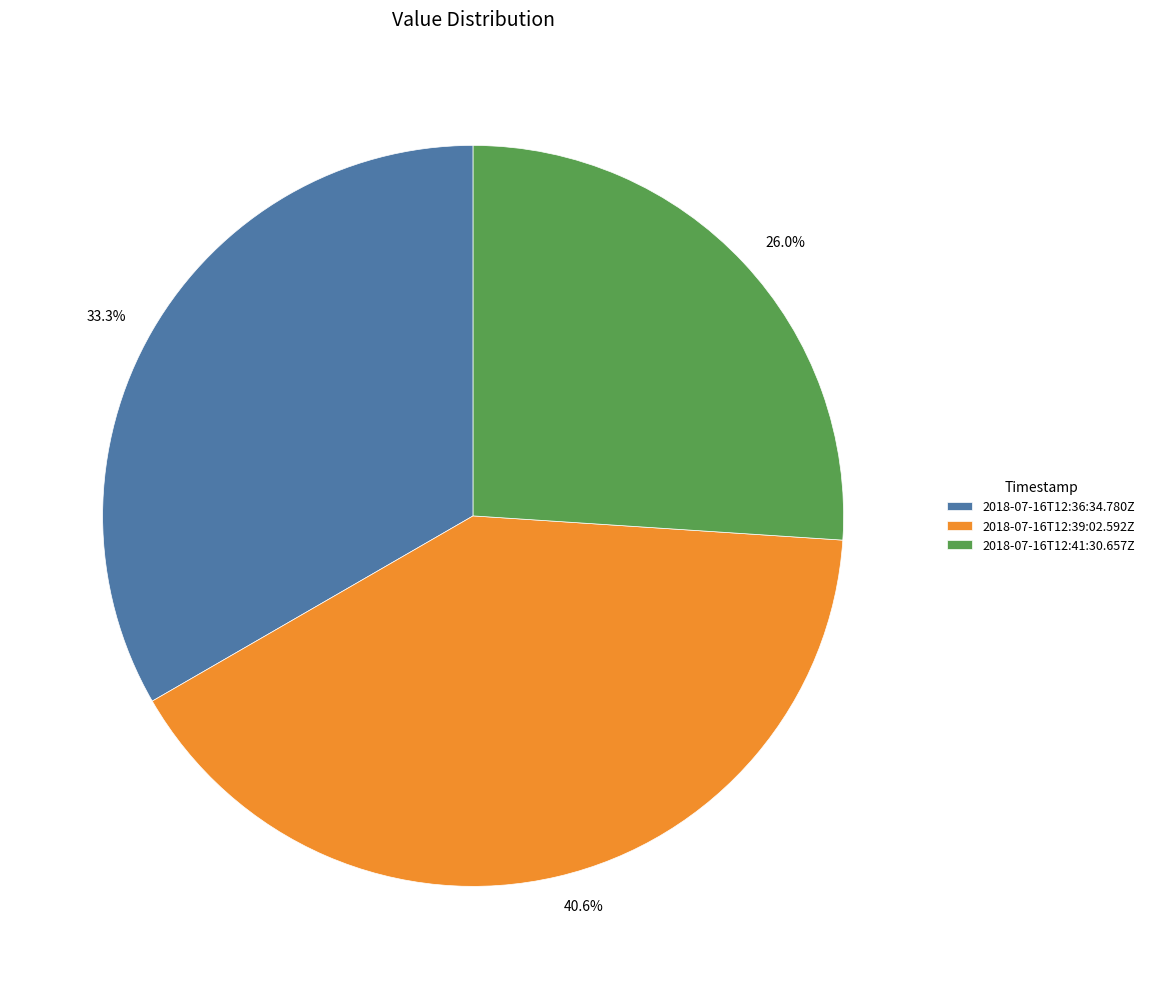

To the nearest percent, what is the combined percentage of 2018-07-16T12:41:30.657Z and 2018-07-16T12:39:02.592Z?

67%